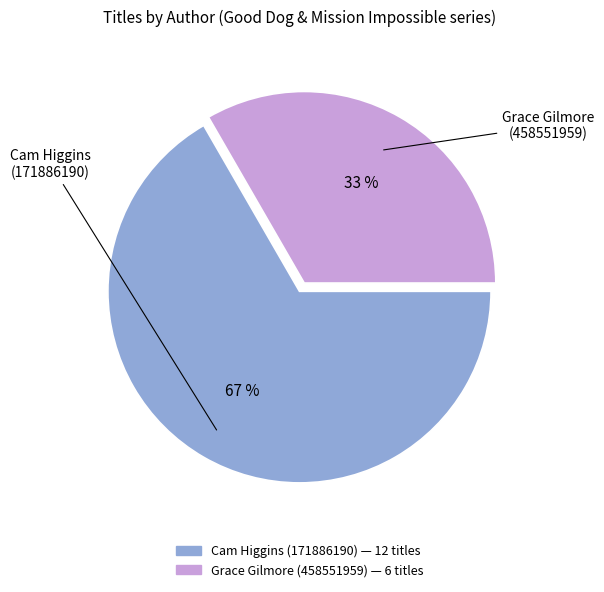

Is it true that Grace Gilmore (458551959) is 43% of the pie?

False